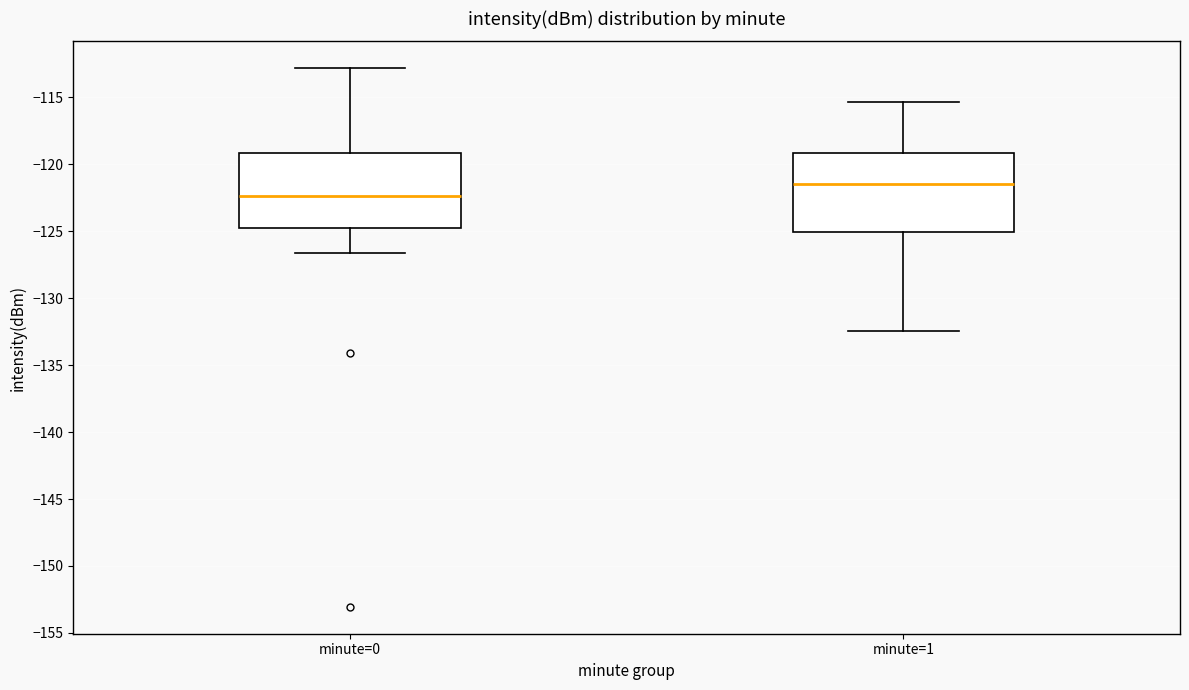

Reading left to right, read every box against the y-axis: the position of its median line, the range the box covers, and the ends of its whiskers. The values are not printed on the chart, so give them approximately, as read against the axis.

minute=0: median -122.5, box -125.0 to -119.0, whiskers -126.5 to -113.0
minute=1: median -121.5, box -125.0 to -119.0, whiskers -132.5 to -115.5